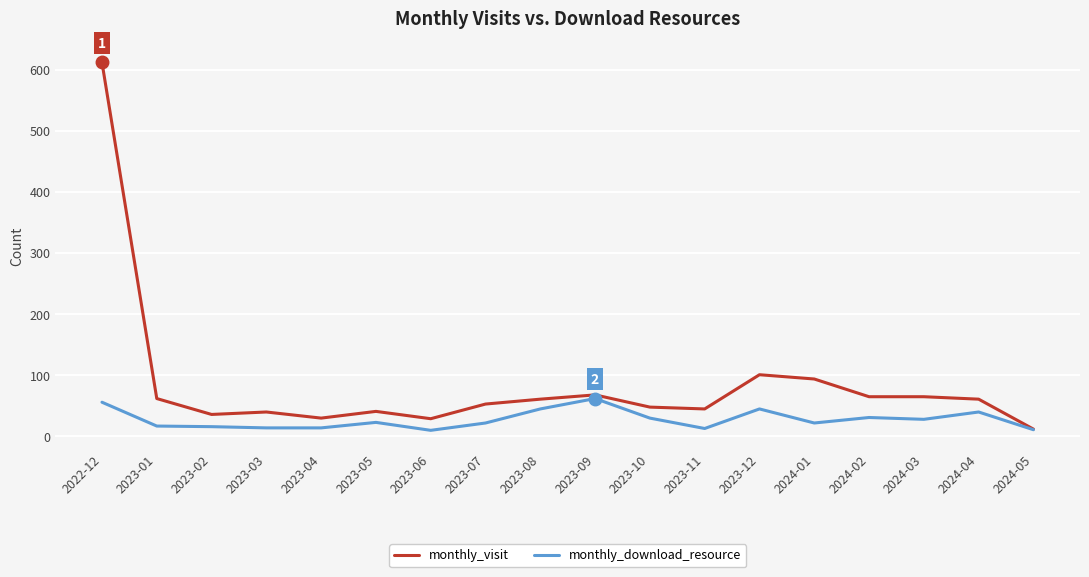

What is the difference between the second highest and second lowest values in the monthly_visit series?

72